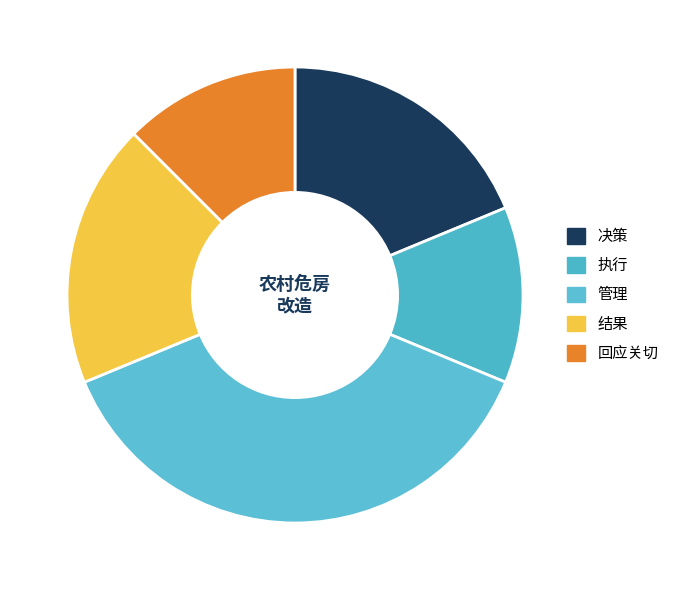

How much of the chart is everything except 结果?

81.2%